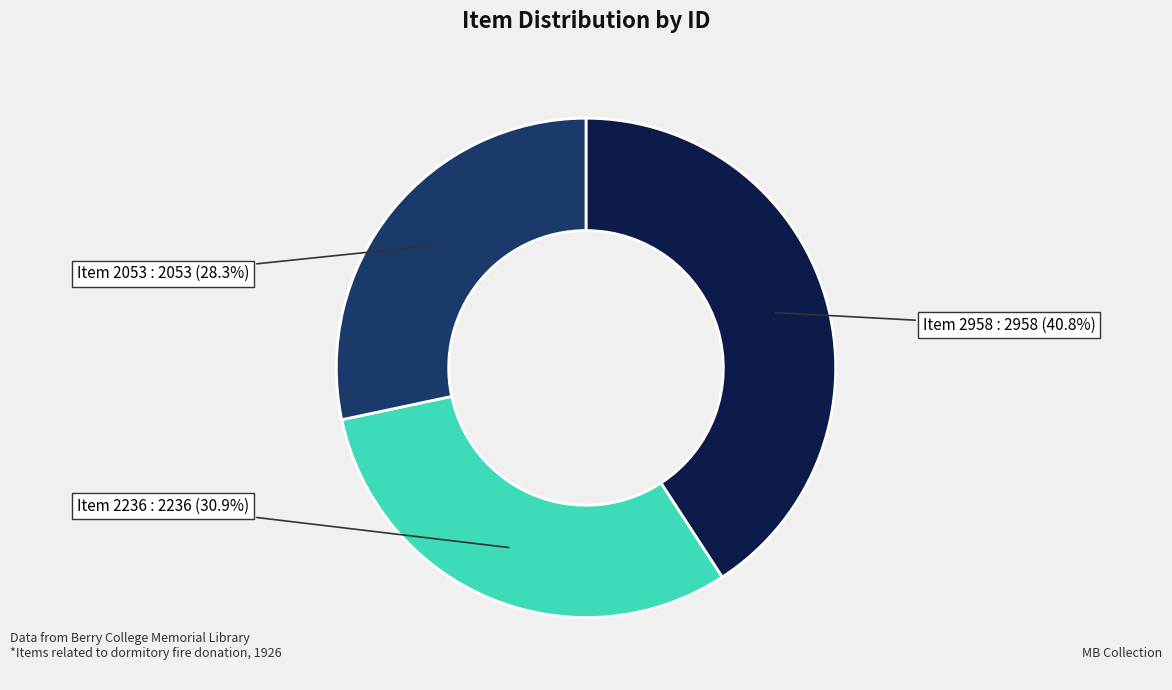

Rank the categories by value from lowest to highest.

Item 2053, Item 2236, Item 2958